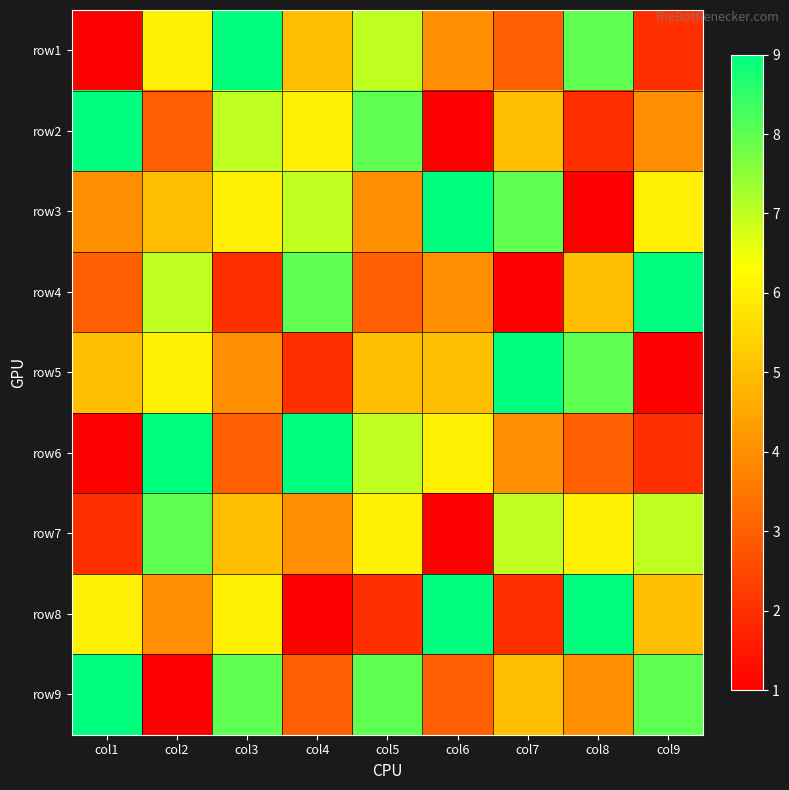

What is the difference between the highest and lowest values at col8?

8